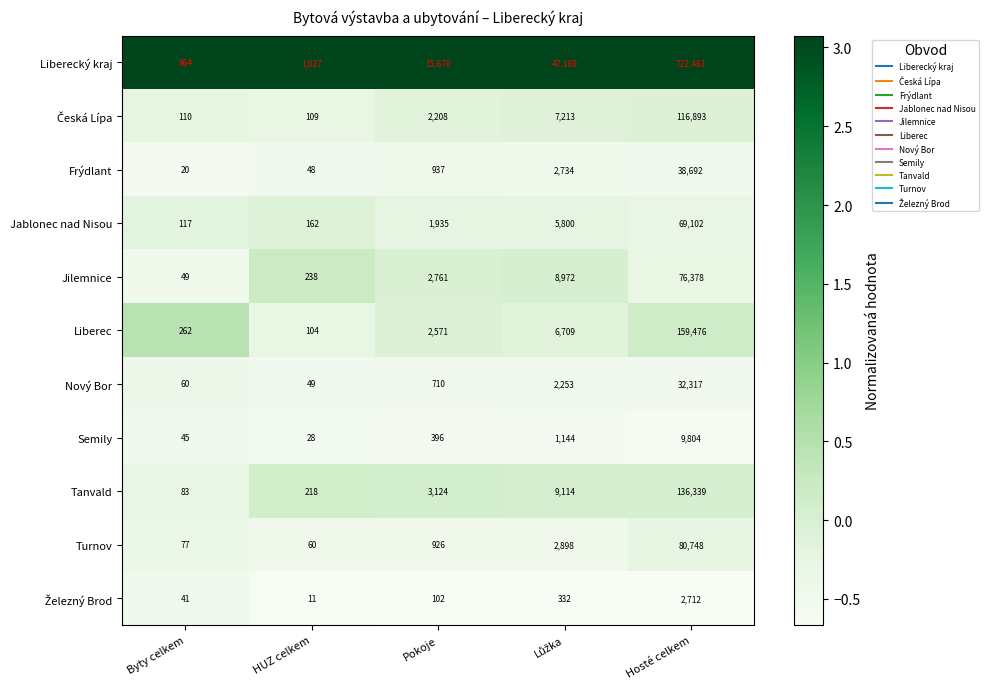

What value does the Liberecký kraj series have at Hosté celkem, to the nearest 50?

722450